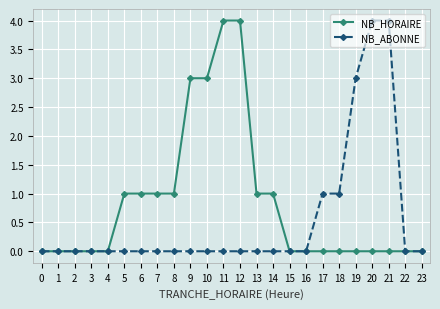

Reading left to right, what are all the values shown in this chart?

NB_HORAIRE: 0=0	1=0	2=0	3=0	4=0	5=1	6=1	7=1	8=1	9=3	10=3	11=4	12=4	13=1	14=1	15=0	16=0	17=0	18=0	19=0	20=0	21=0	22=0	23=0
NB_ABONNE: 0=0	1=0	2=0	3=0	4=0	5=0	6=0	7=0	8=0	9=0	10=0	11=0	12=0	13=0	14=0	15=0	16=0	17=1	18=1	19=3	20=4	21=4	22=0	23=0